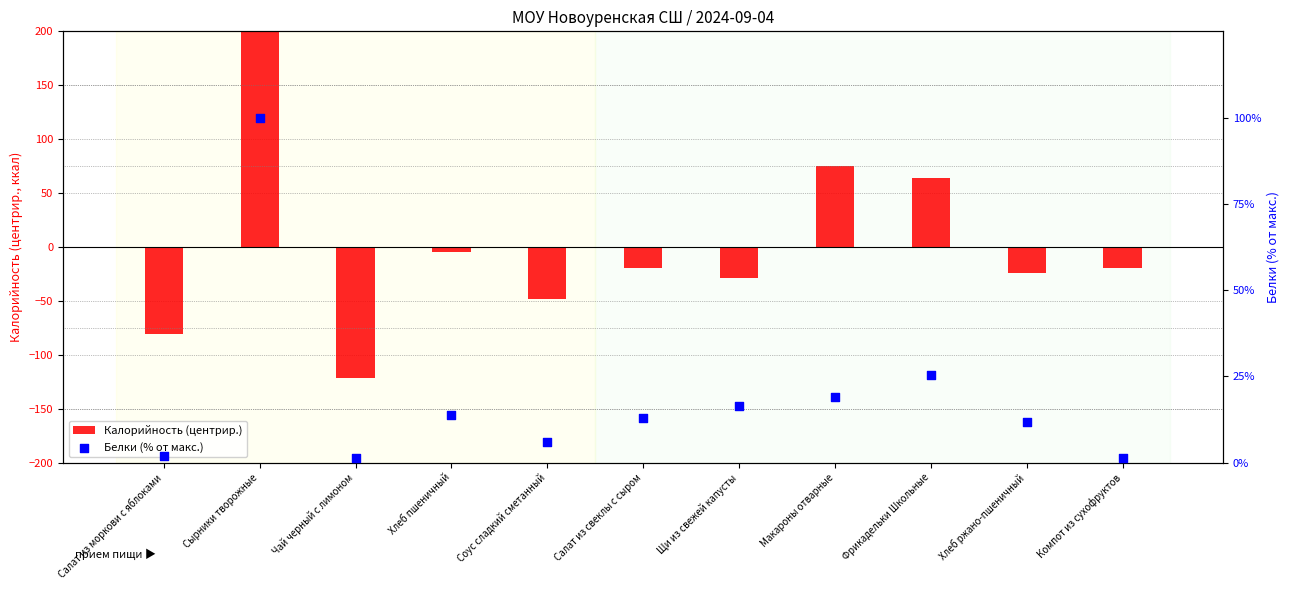

Which series has the largest total across all categories?

Белки (% от макс.)